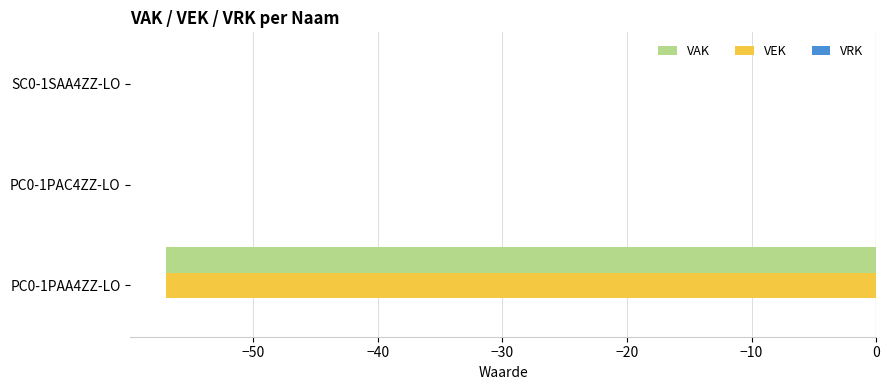

True or false: VEK has a value of -57 at PC0-1PAA4ZZ-LO.

True